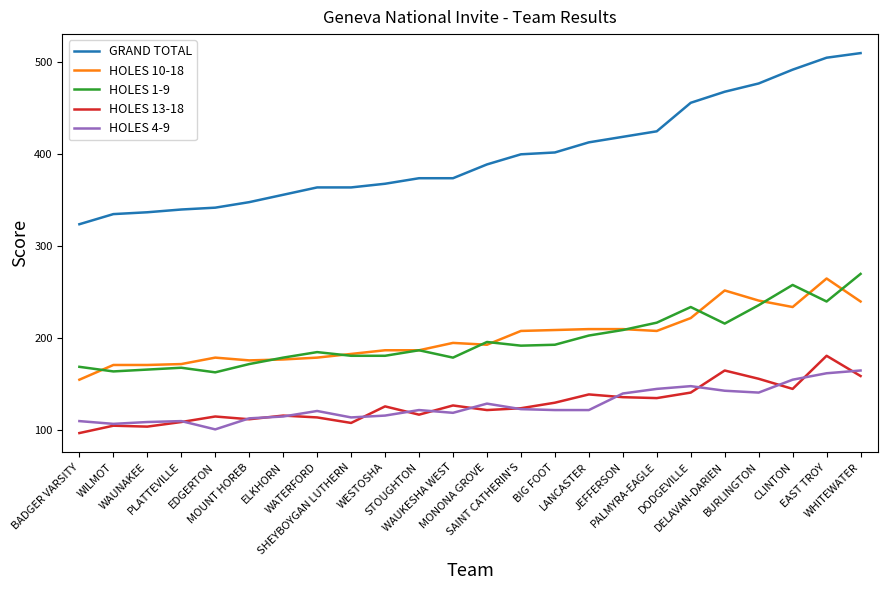

What is the maximum value shown in the chart?

510